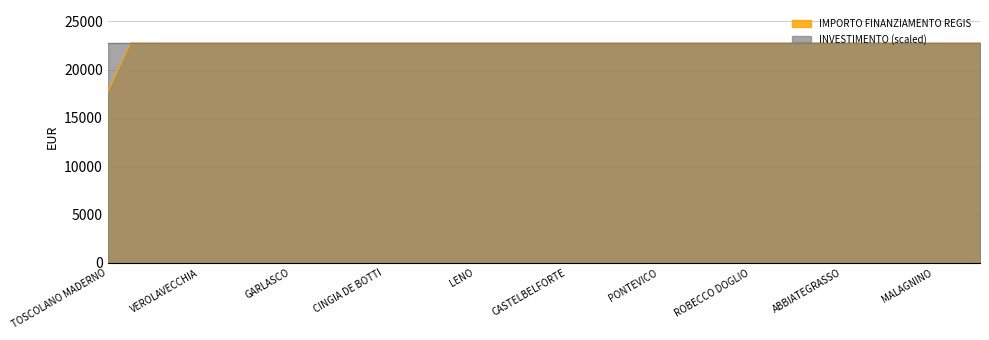

Which series has the largest range (max minus min)?

IMPORTO FINANZIAMENTO REGIS